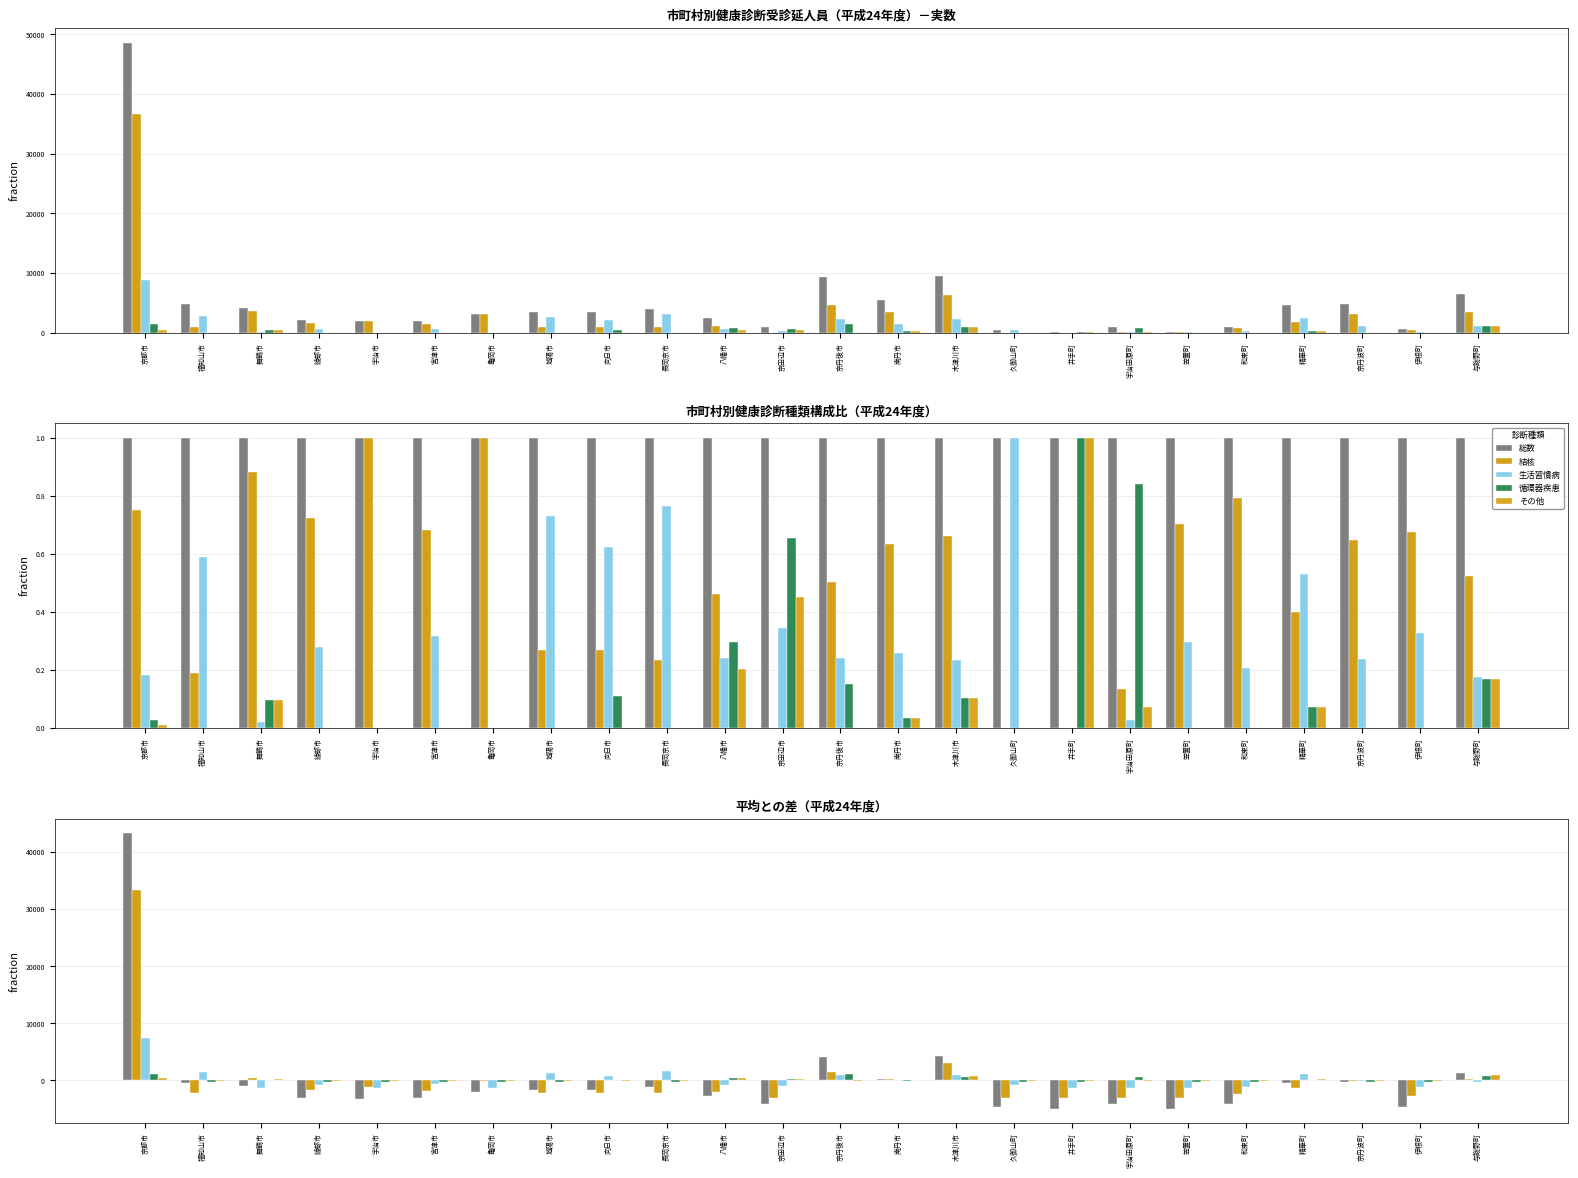

At which label does 結核 reach its peak?

京都市